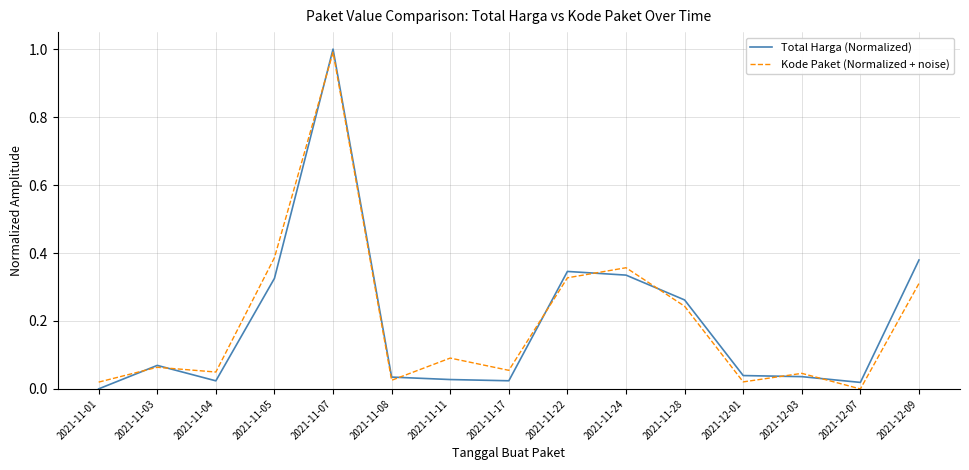

Which series ends up on top after the final intersection of Kode Paket (Normalized + noise) and Total Harga (Normalized)?

Total Harga (Normalized)